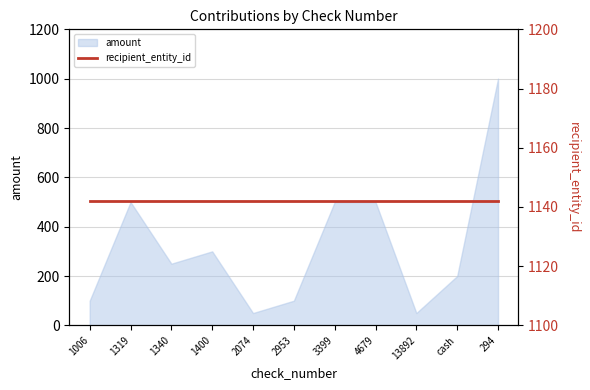

What is the difference between the values at 1006 and 294?

900